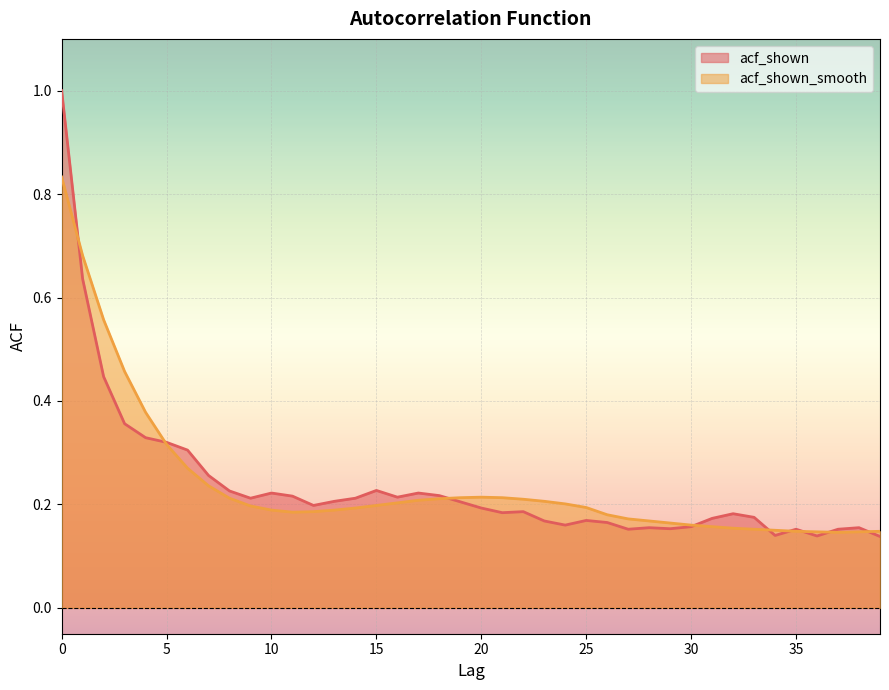

True or false: acf_shown has a value of 0.2 at 21.

True